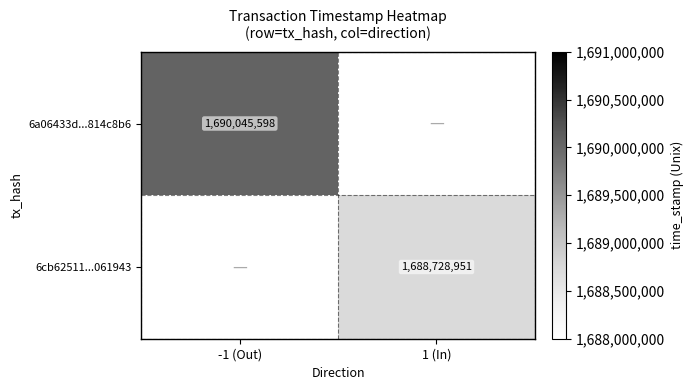

The 6a06433d...814c8b6 series shows 1062810507 at -1 (Out). True or false?

False